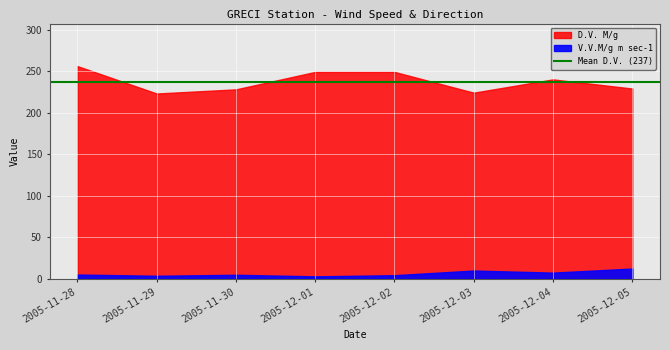

What position from the right is 2005-11-28?

8